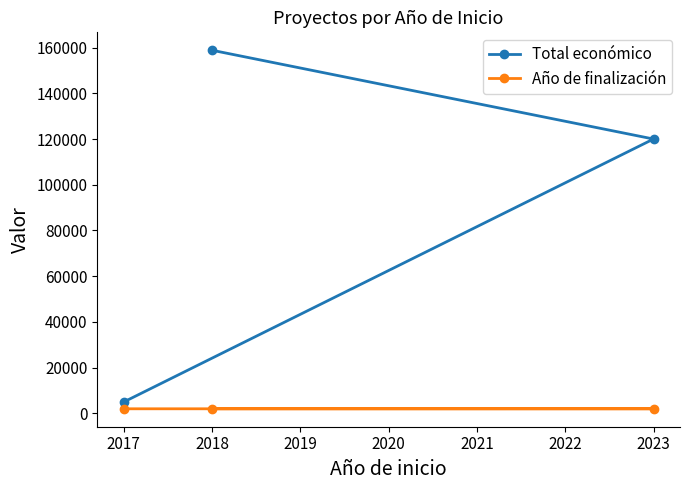

What is the value of the Total económico point at the 1st from the left?

5000